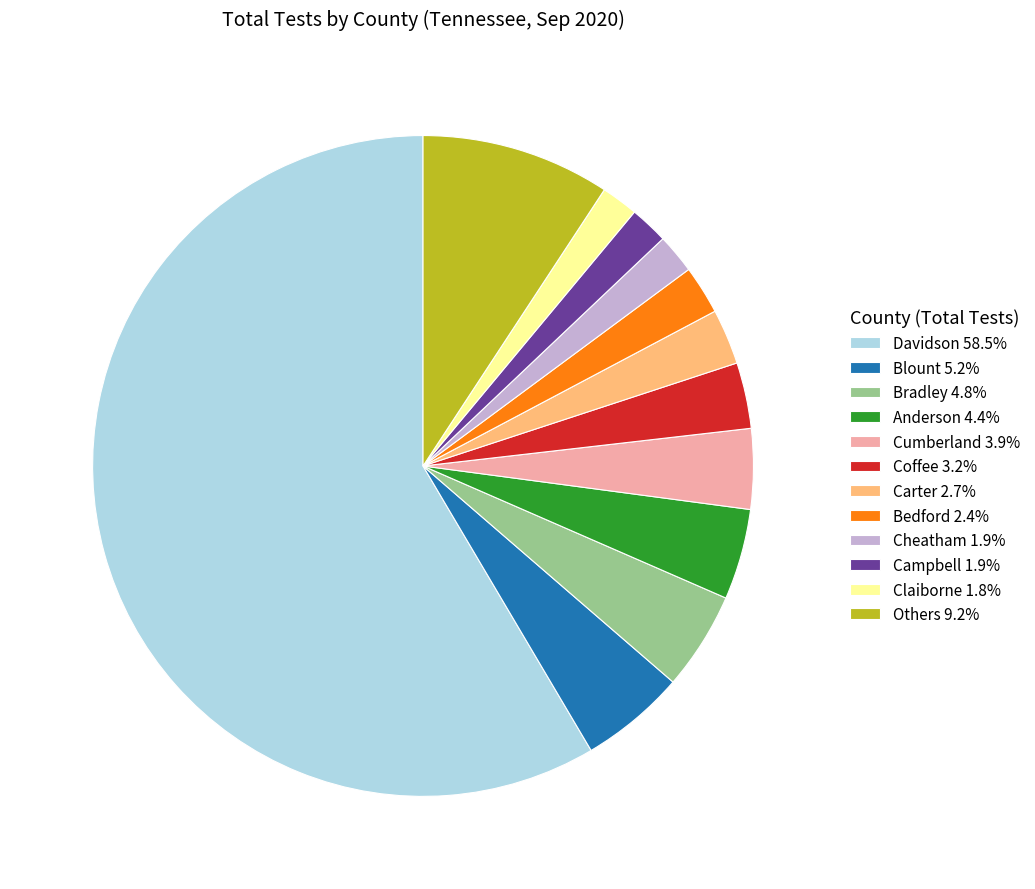

Does Claiborne 1.8% account for over 50% of the chart?

No